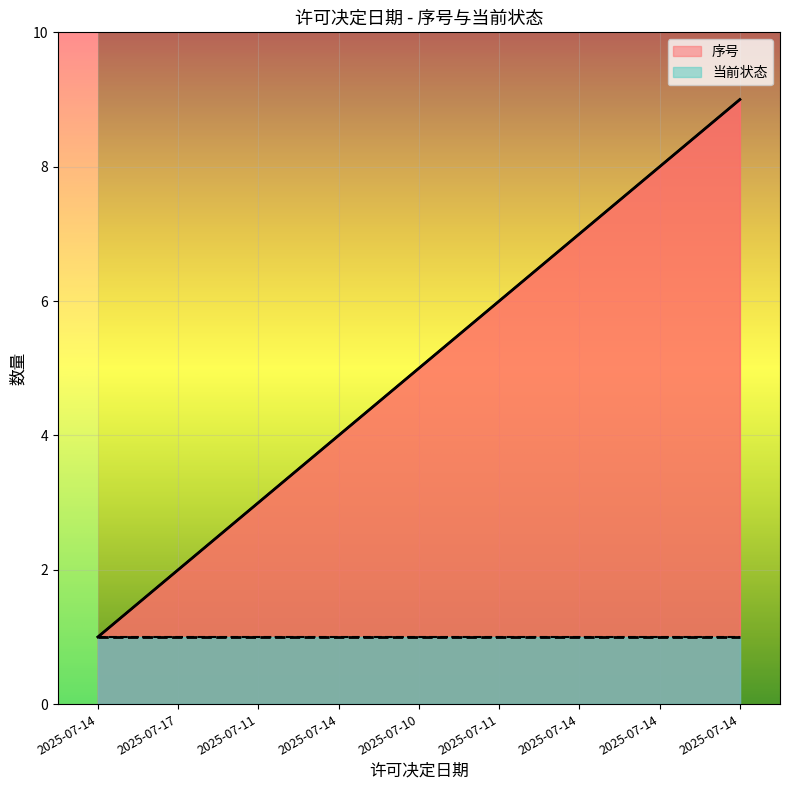

What is the ratio of the value at 2025-07-14 to the value at 2025-07-11?

0.3